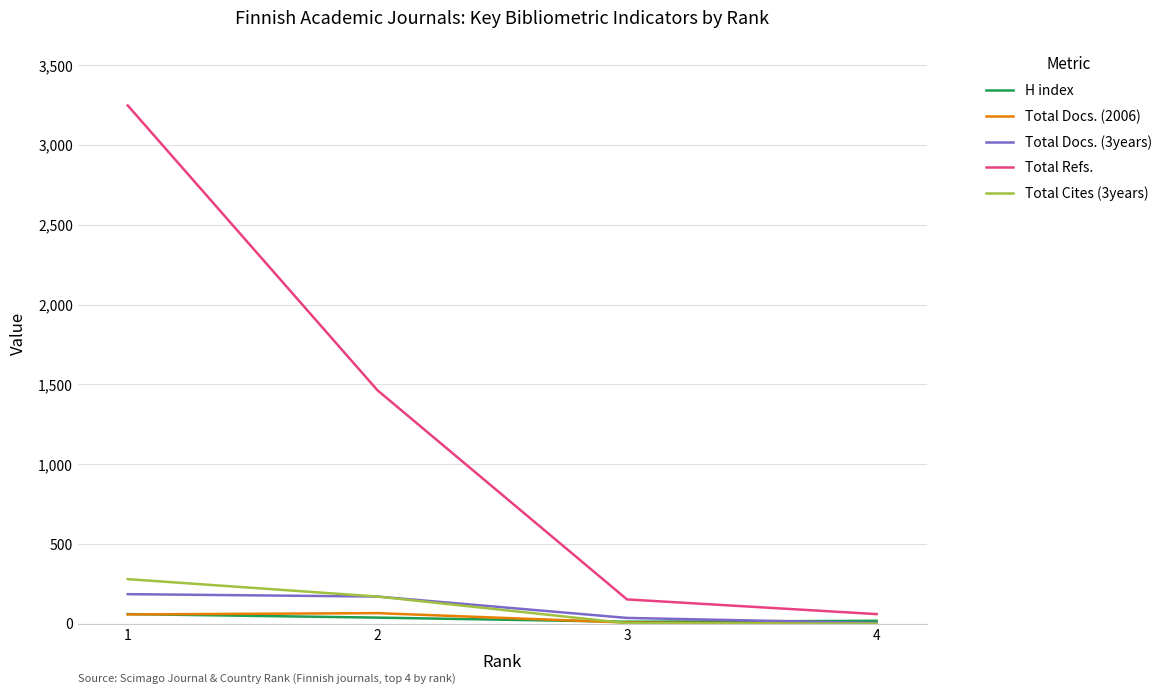

At which category is the sum across all series the highest?

1